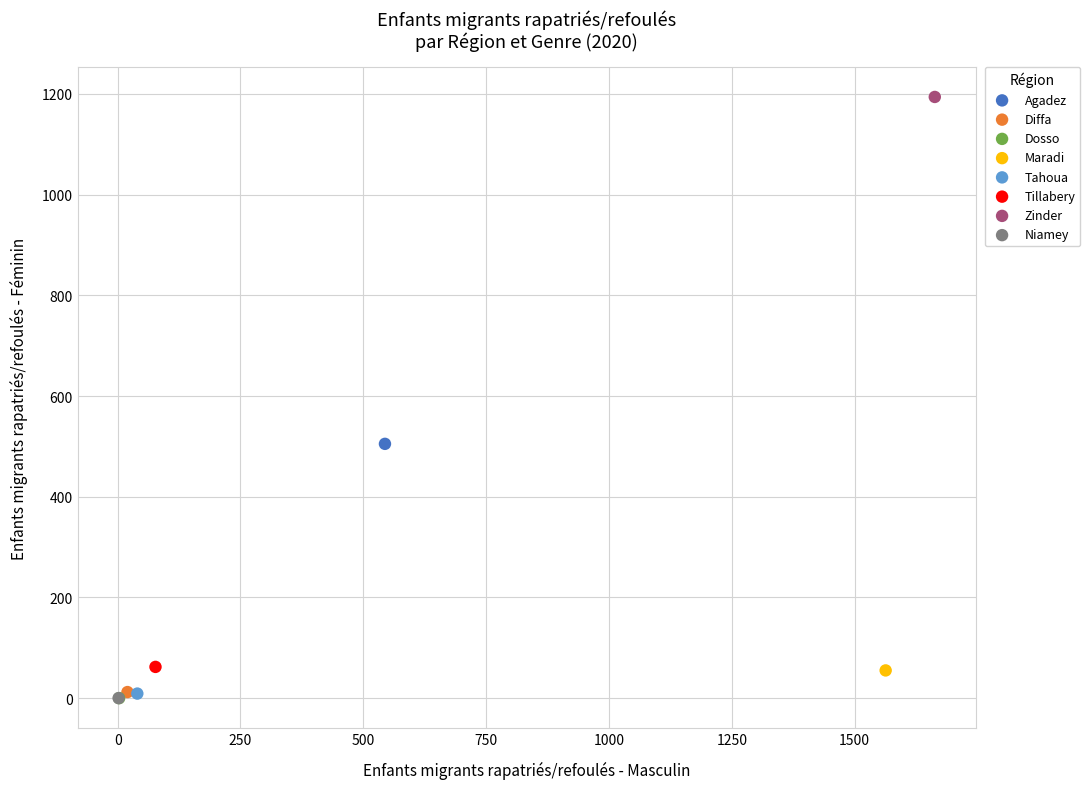

Which series contains the highest Y value?

Zinder